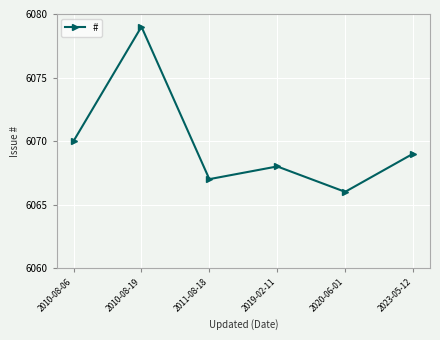

What is the approximate value at 2010-08-19?

6079